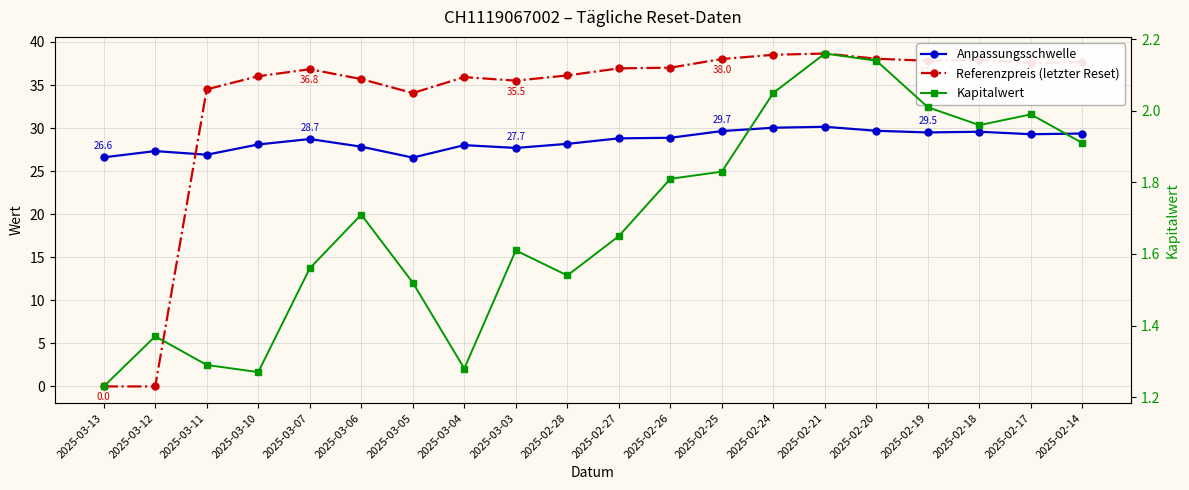

What are all the series names shown in the legend?

Anpassungsschwelle, Referenzpreis (letzter Reset), Kapitalwert